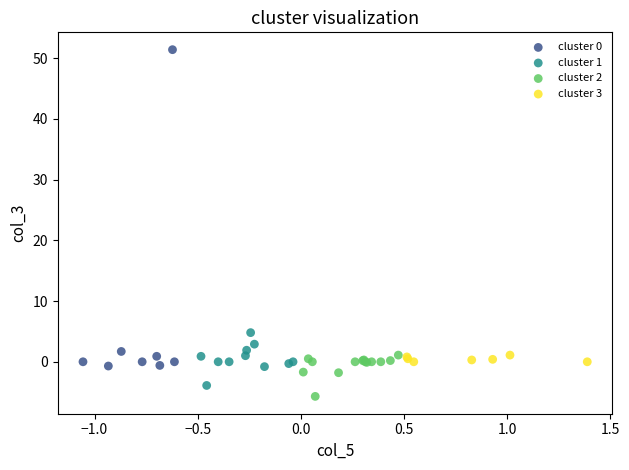

Which series has the widest spread of Y values?

cluster 0